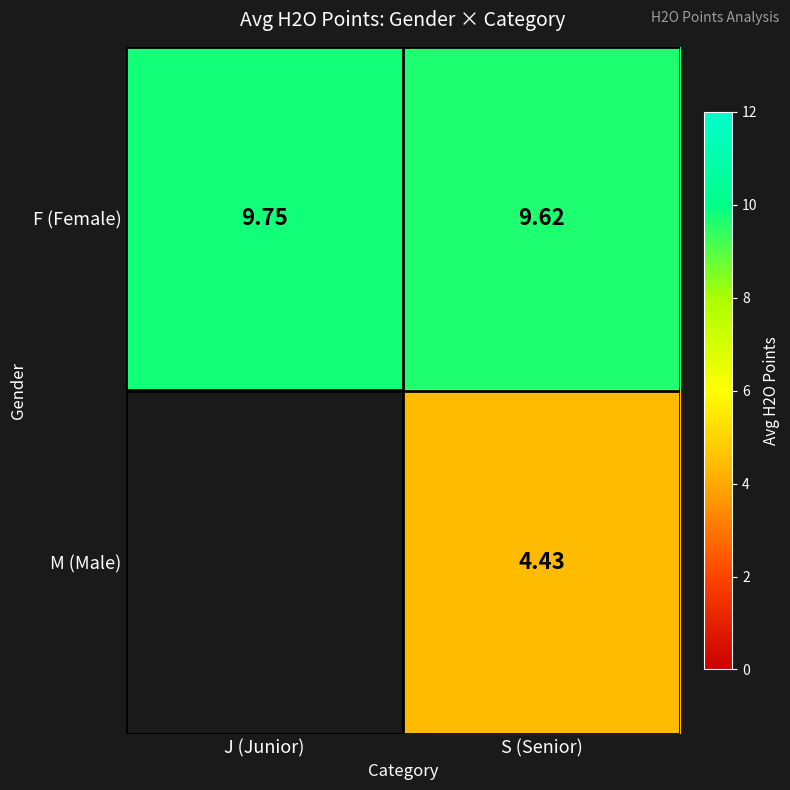

At which label does F (Female) reach its peak?

J (Junior)